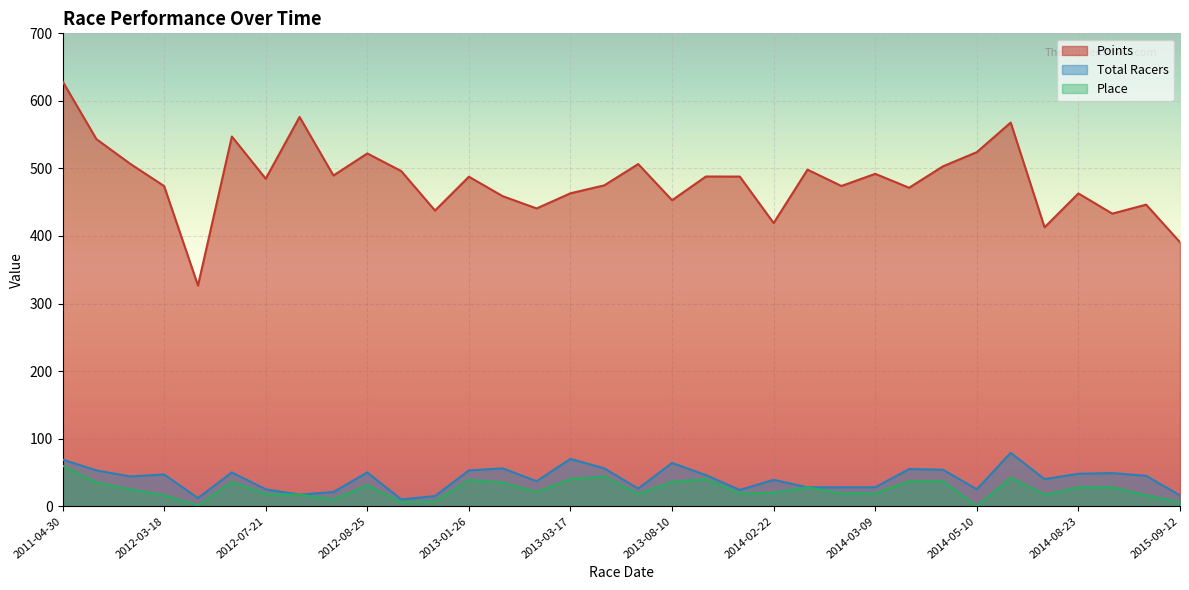

True or false: Points and Place cross at least once.

False